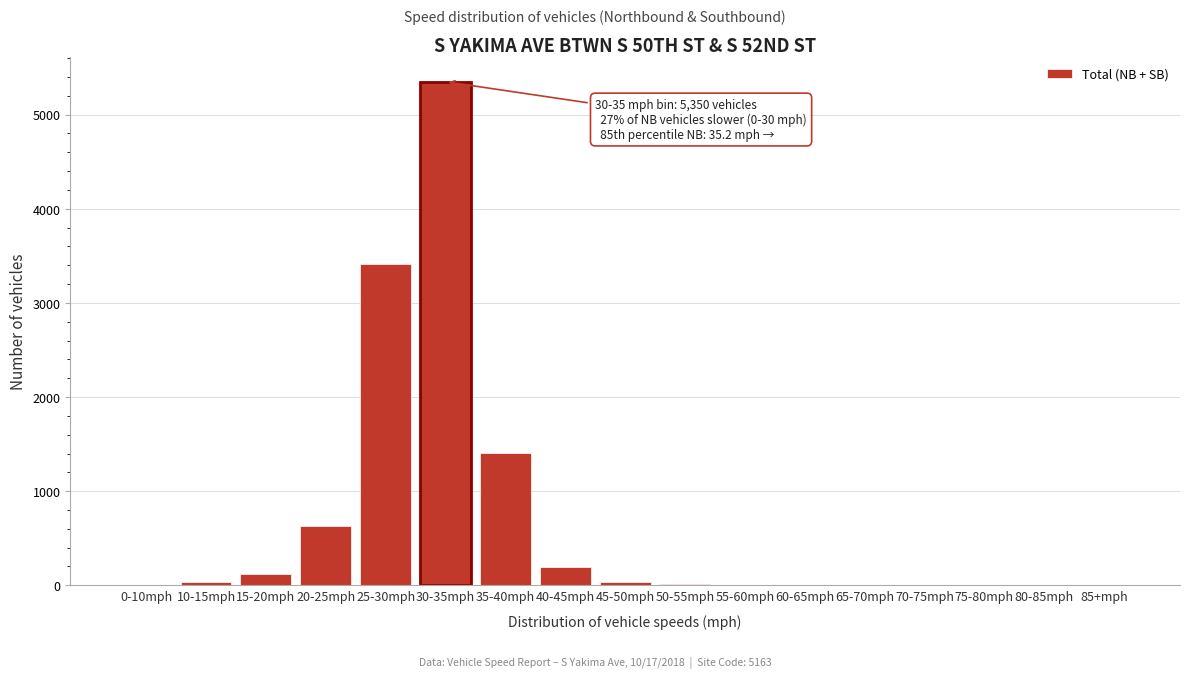

What is the change in value from 20-25mph to 80-85mph?

-635